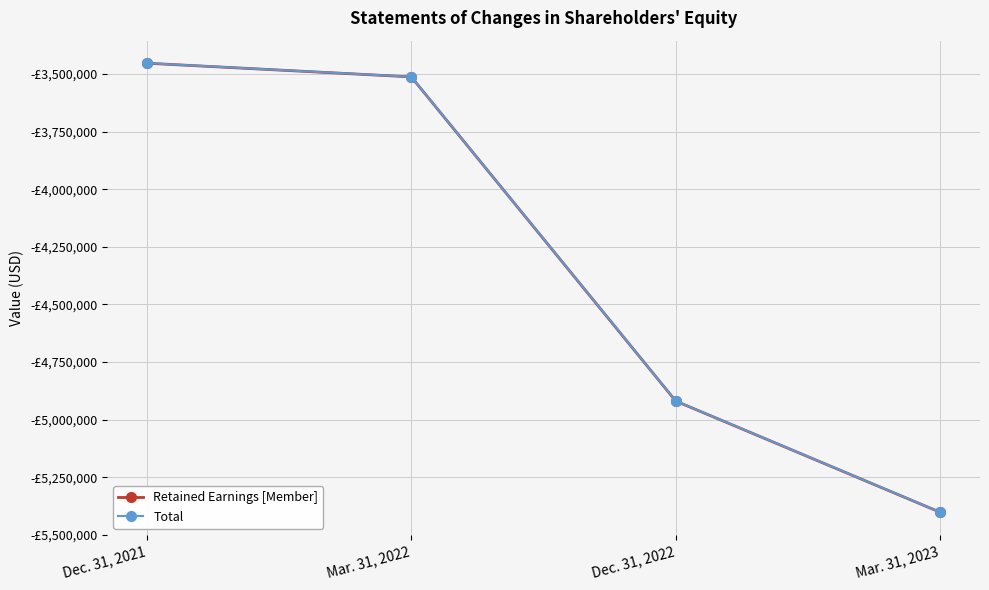

True or false: Retained Earnings [Member] and Total intersect in this chart.

False